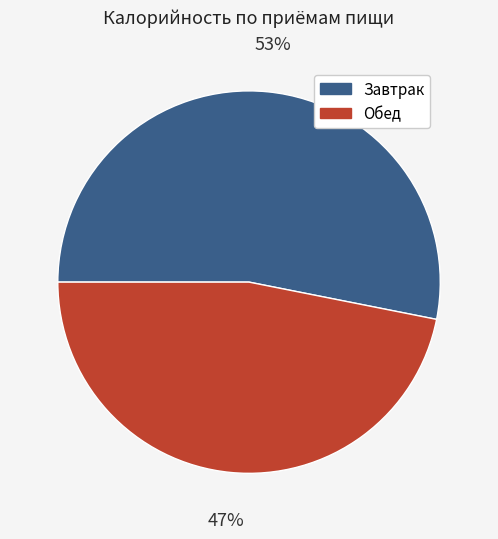

To the nearest percent, what is the combined percentage of Завтрак and Обед?

100%